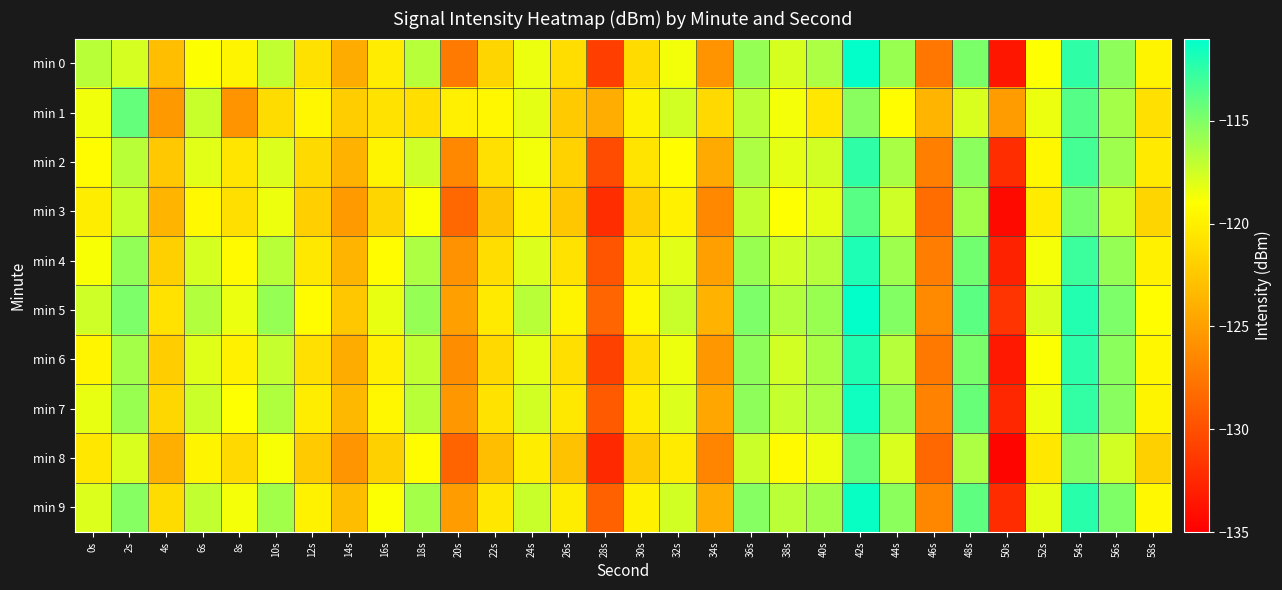

At which category does the chart reach its minimum across all series?

50s